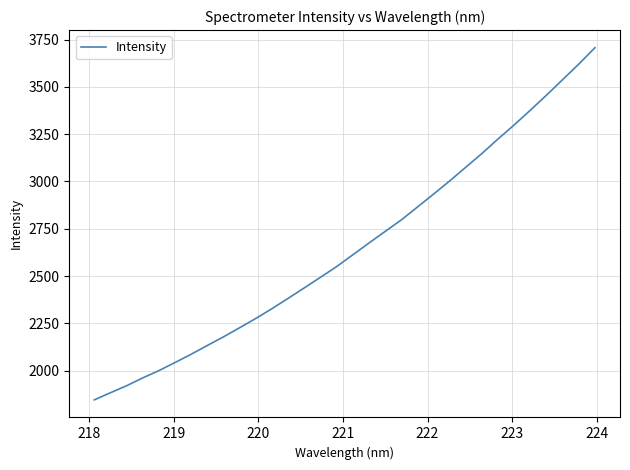

What is the greatest value displayed?

3707.5